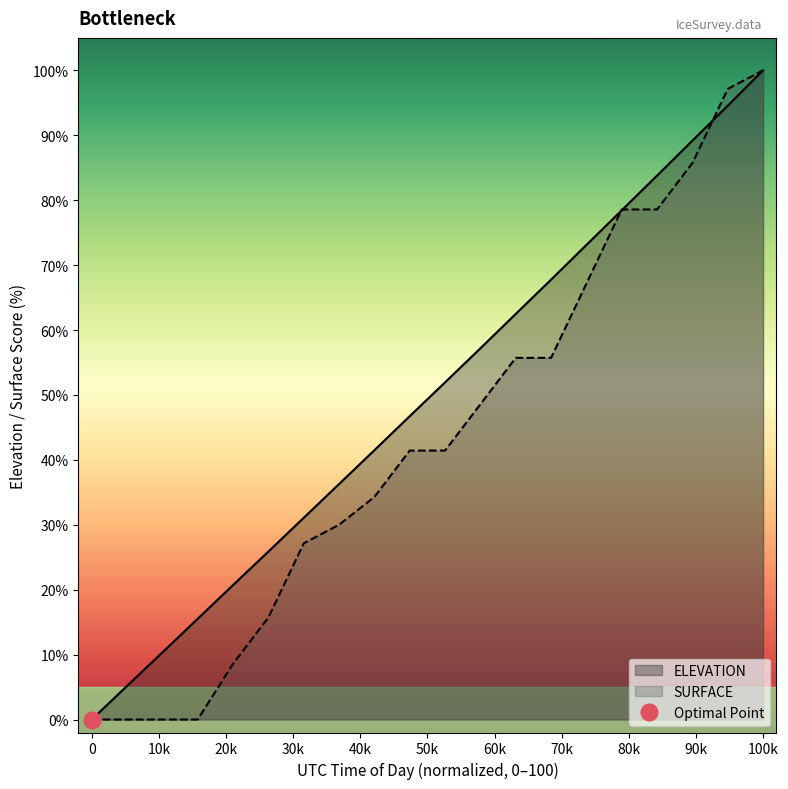

True or false: SURFACE has more than 2 interior local peaks.

False